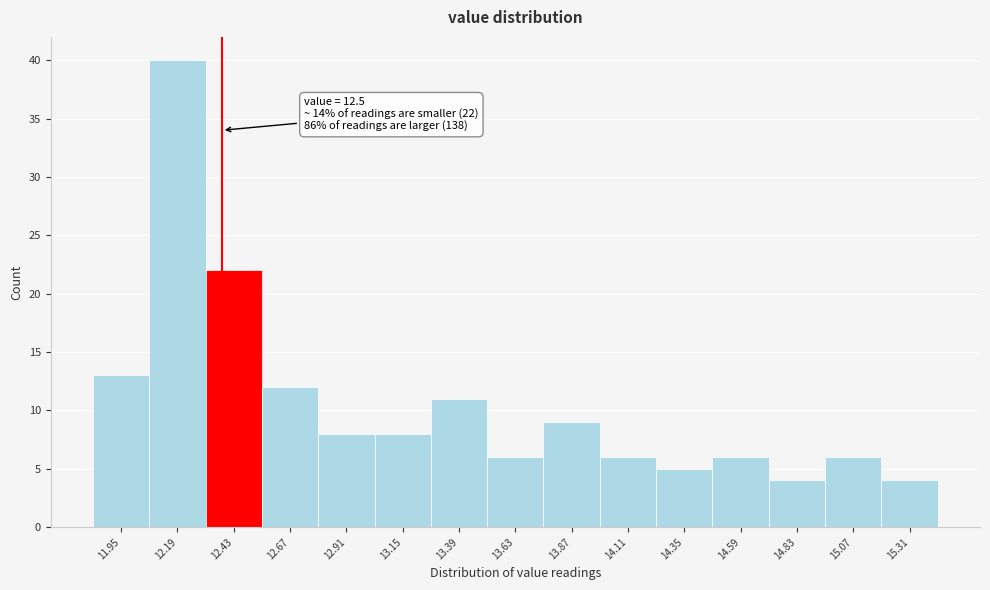

Reading left to right, list all the values displayed in this chart.

11.95=13	12.19=40	12.43=22	12.67=12	12.91=8	13.15=8	13.39=11	13.63=6	13.87=9	14.11=6	14.35=5	14.59=6	14.83=4	15.07=6	15.31=4